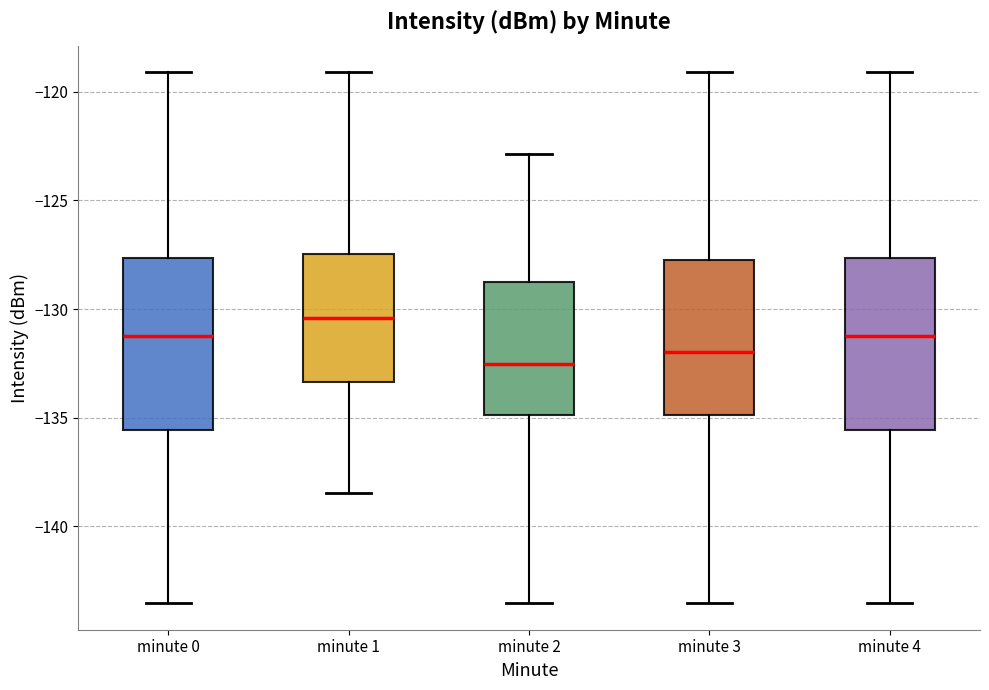

Which box has the lowest median line?

minute 2